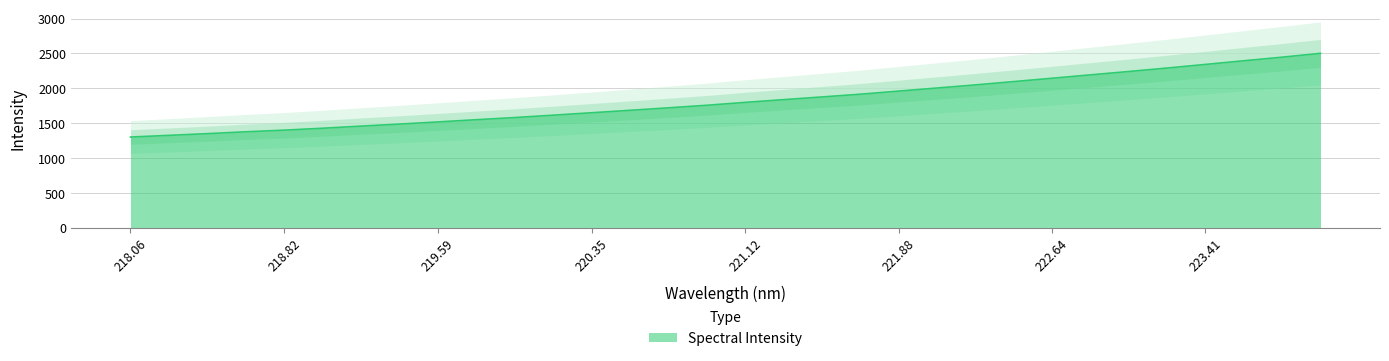

What is the minimum value for Spectral Intensity?

1303.7